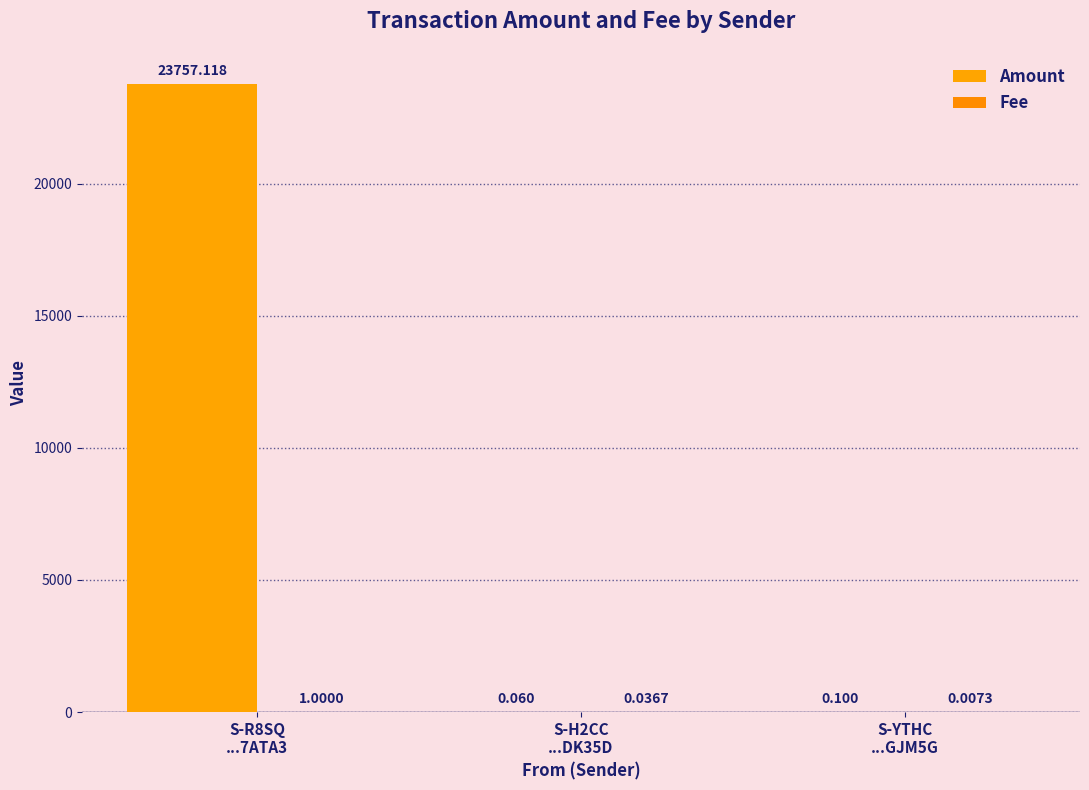

Which category has the lowest value in the Fee series?

S-YTHC
...GJM5G